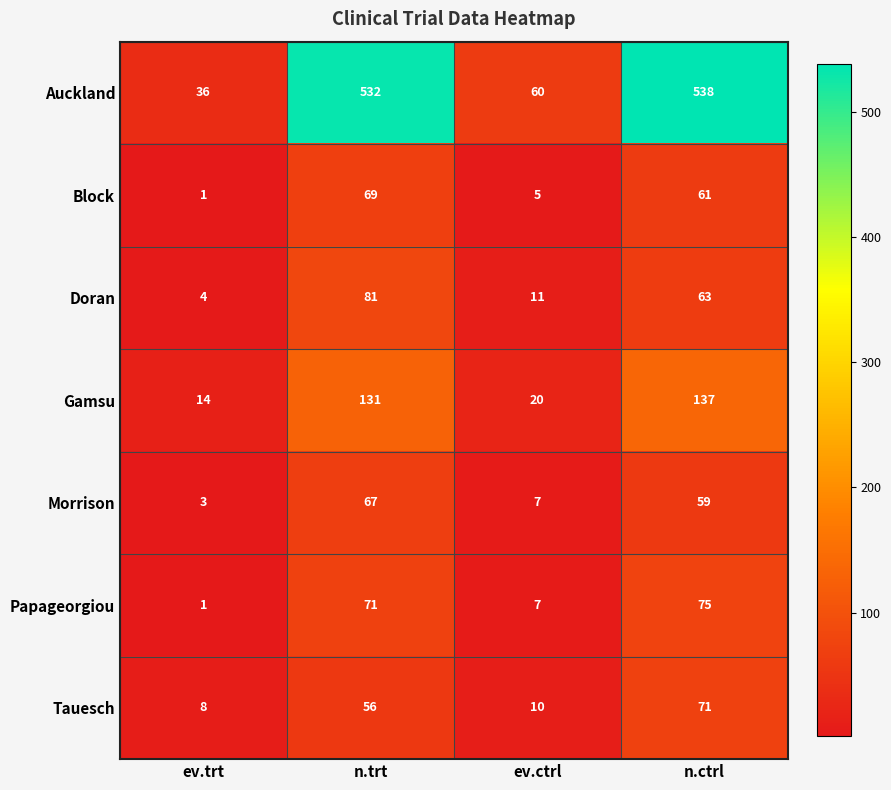

Reading left to right, transcribe all the data shown in this chart.

Auckland: 36	532	60	538
Block: 1	69	5	61
Doran: 4	81	11	63
Gamsu: 14	131	20	137
Morrison: 3	67	7	59
Papageorgiou: 1	71	7	75
Tauesch: 8	56	10	71